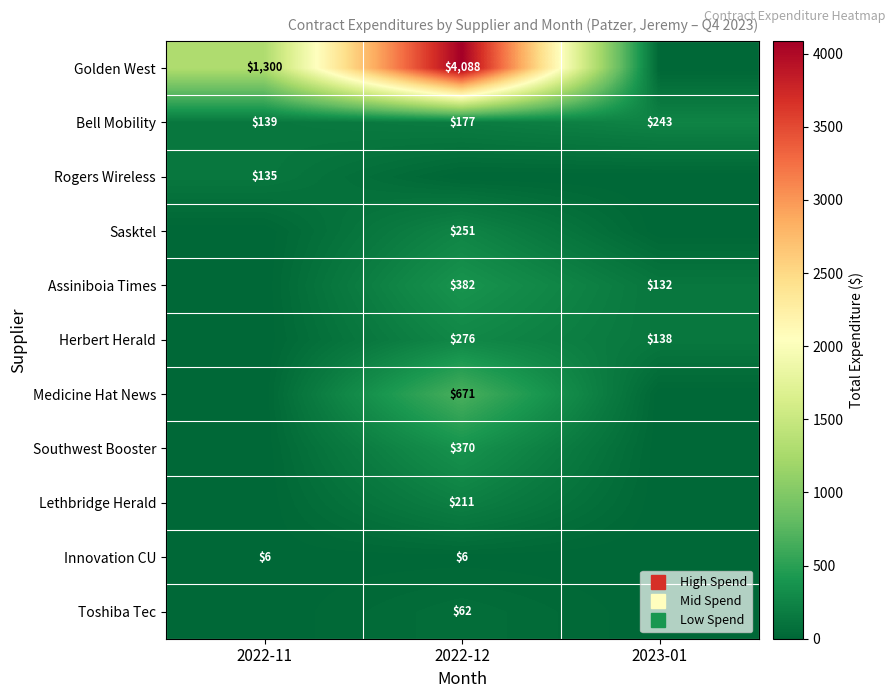

True or false: Herbert Herald has a value of 0.0 at 2022-11.

True